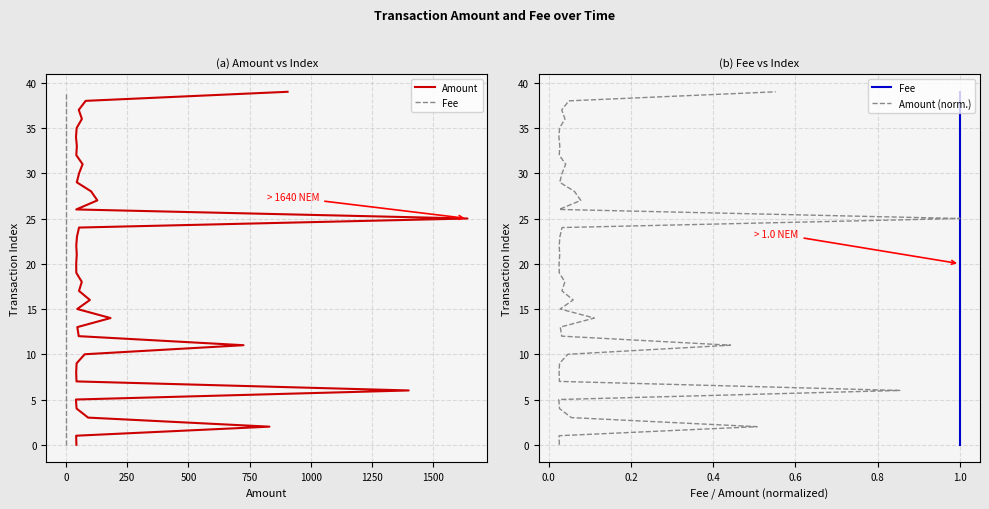

List the series in order of their peak value, highest first.

Amount, Fee, Amount (norm.)